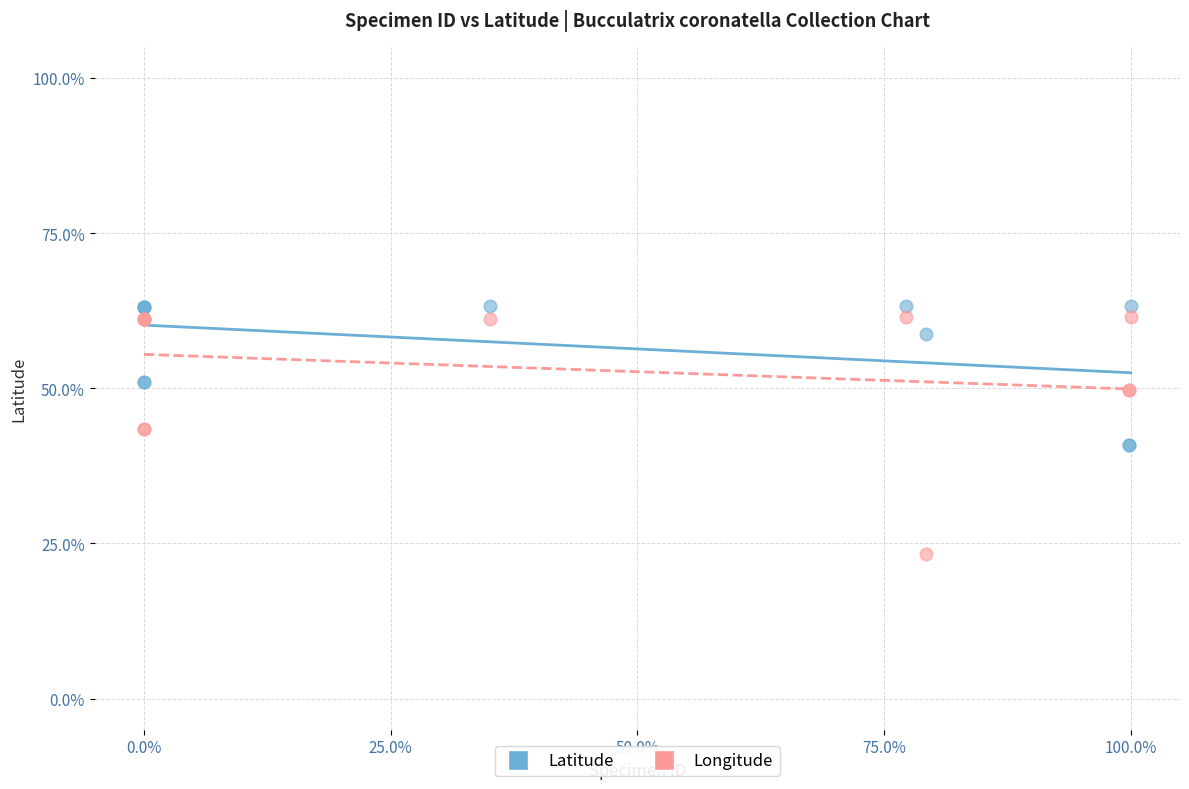

What is the X range (max minus min) for the scatter plot?

100.0